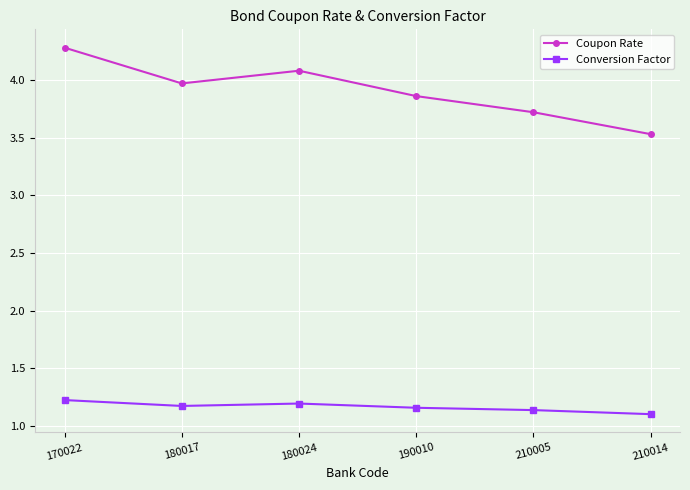

At which label does Coupon Rate reach its minimum?

210014